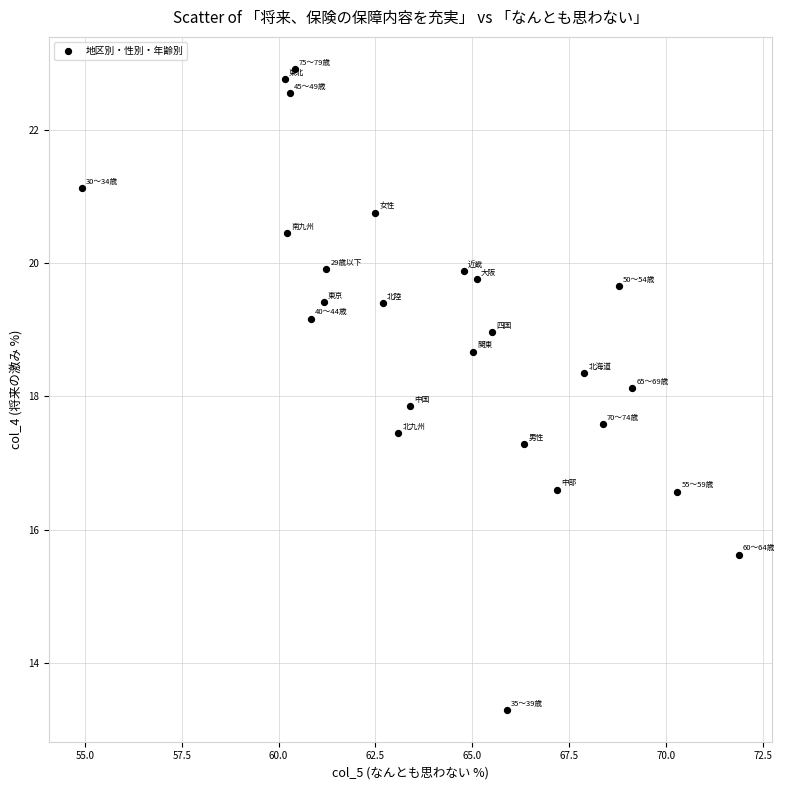

What is the range of X values (max minus min)?

16.9